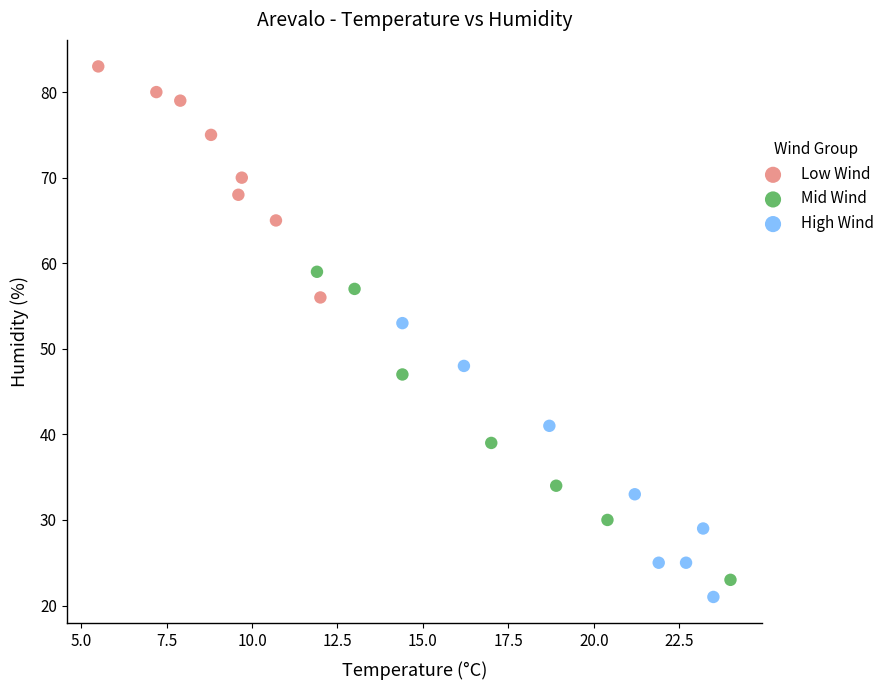

Which series contains the highest Y value?

Low Wind